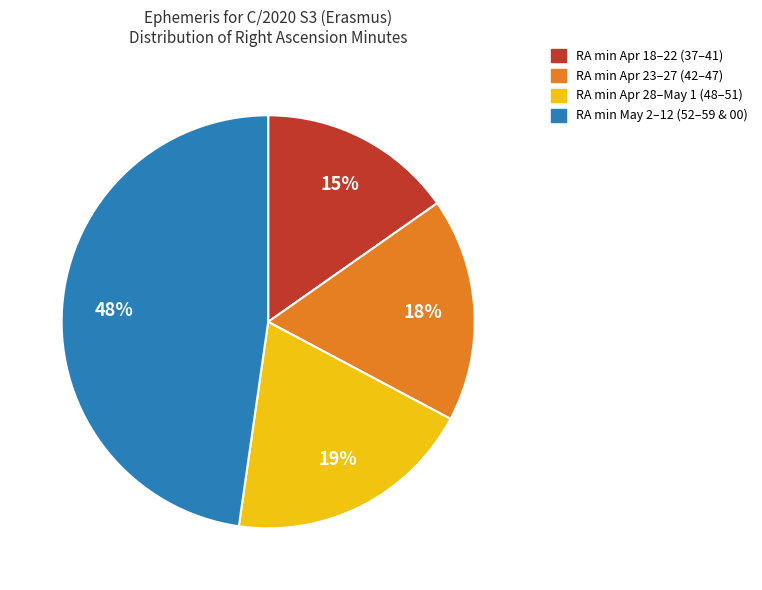

What is the ratio of the value at RA min Apr 18–22 (37–41) to the value at RA min Apr 28–May 1 (48–51)?

0.8